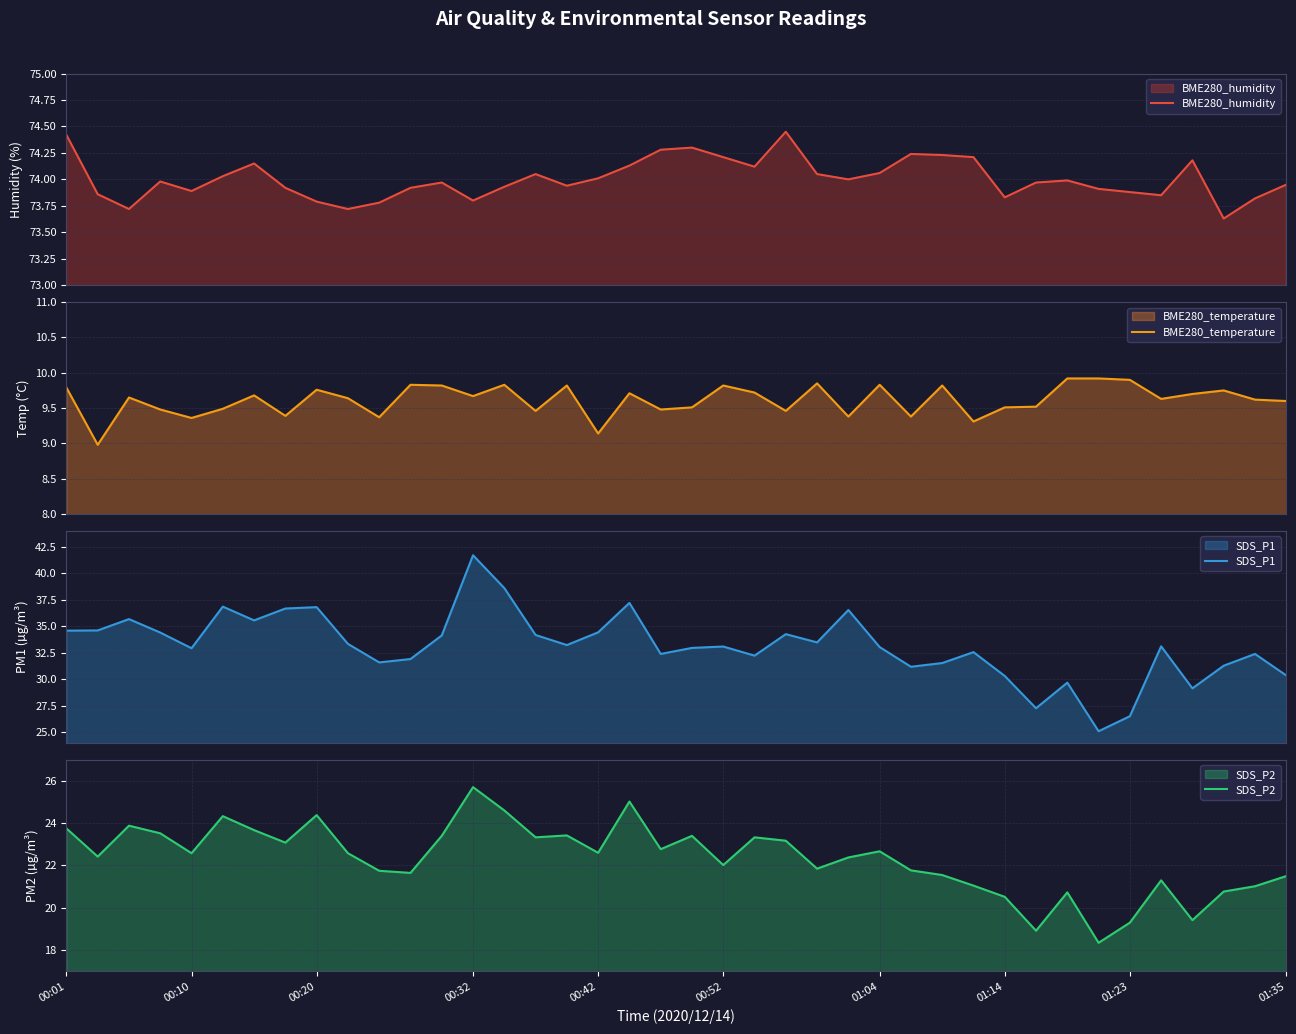

What is the average value of the SDS_P1 series?

33.2